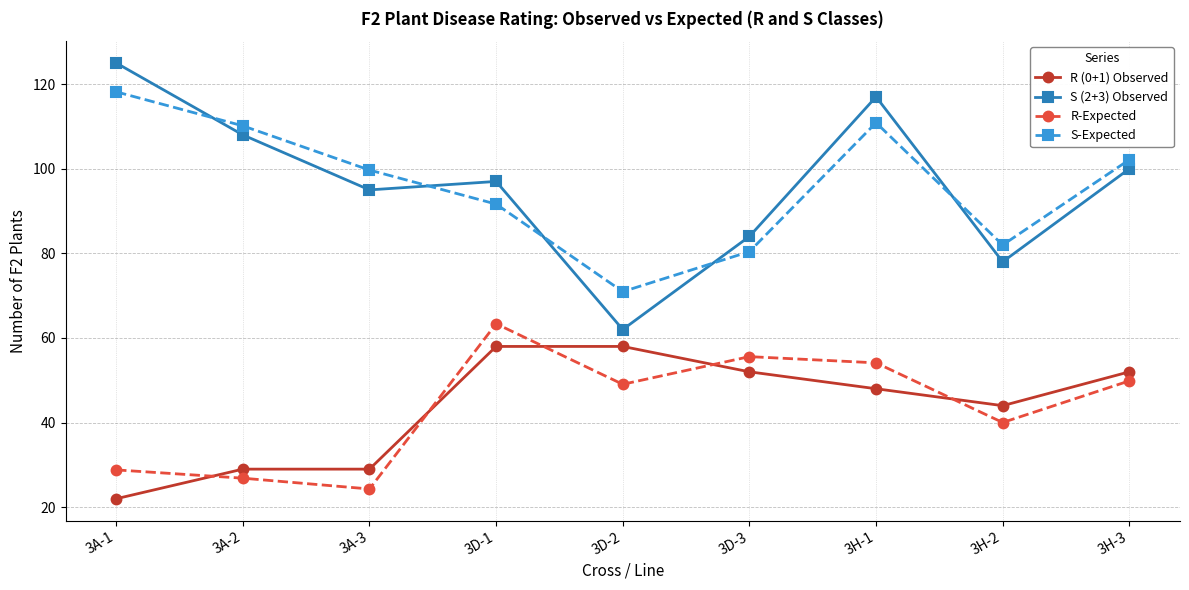

What is the difference between the maximum and second lowest values in the R-Expected series?

36.5